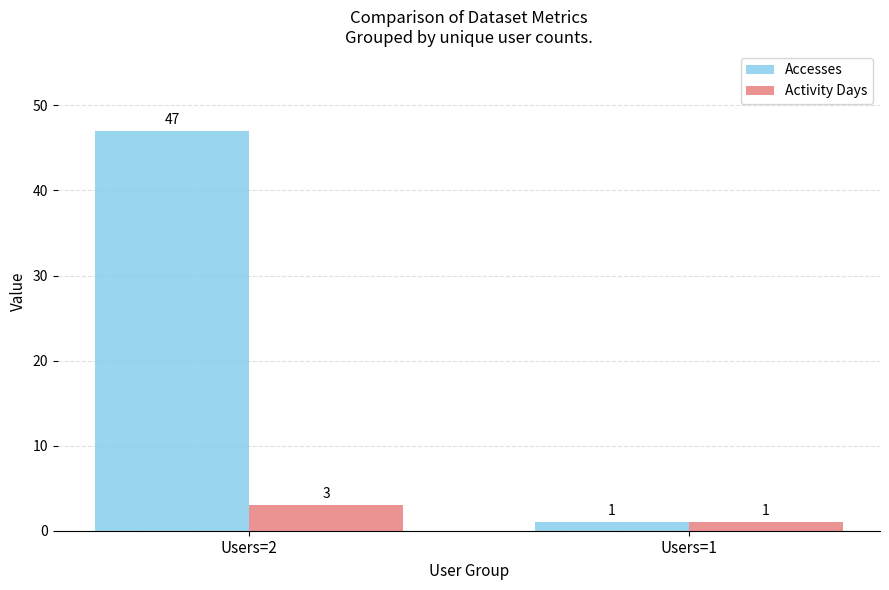

How many values in the Activity Days series are below 3?

1